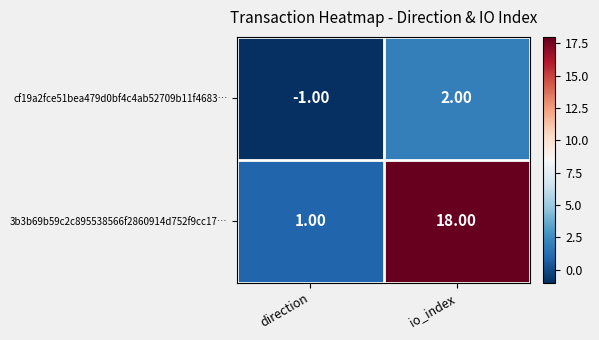

Rank the series by their average value, from lowest to highest.

cf19a2fce51bea479d0bf4c4ab52709b11f4683…, 3b3b69b59c2c895538566f2860914d752f9cc17…